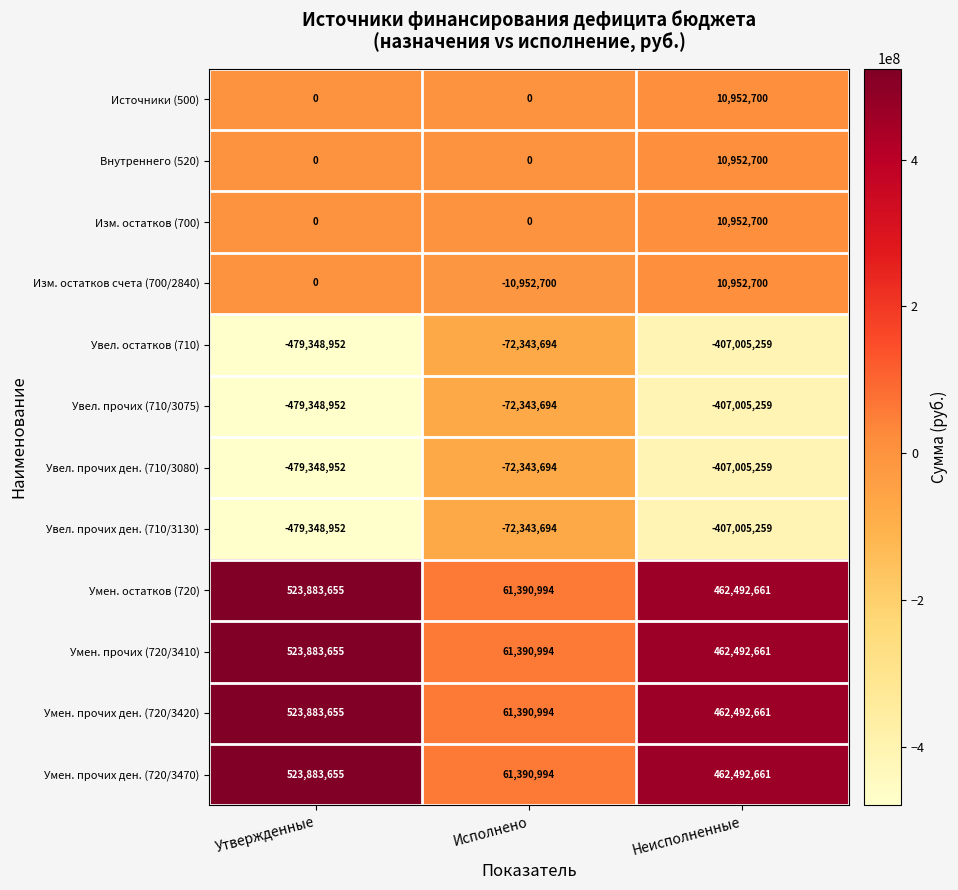

Is the value of Изм. остатков (700) at Утвержденные greater than the value of Увел. прочих ден. (710/3130) at Исполнено?

Yes